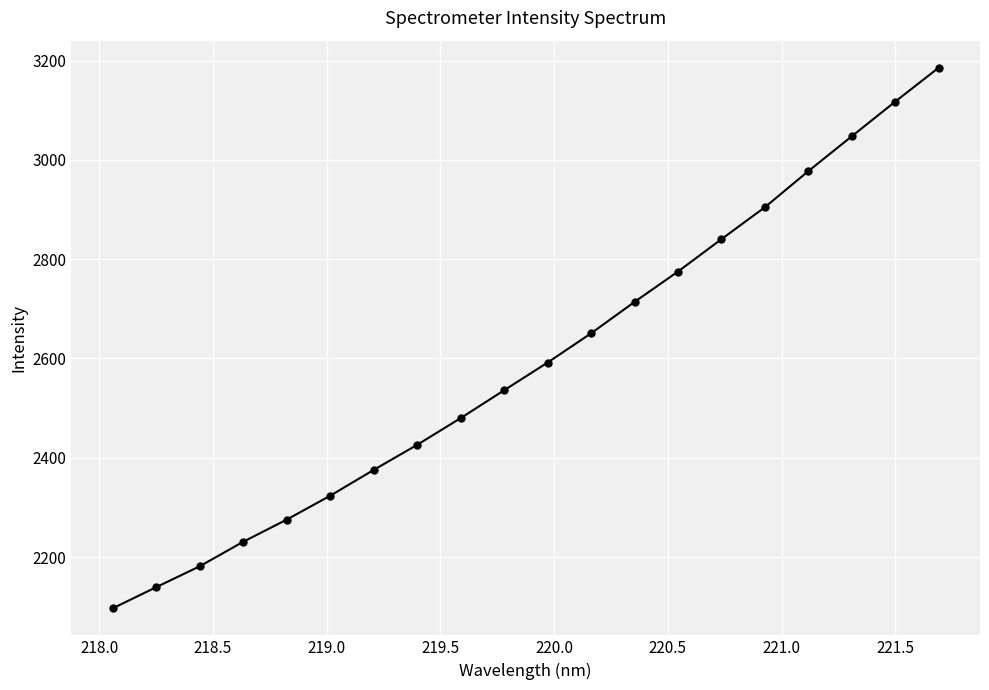

What is the maximum value shown in the chart?

3185.6